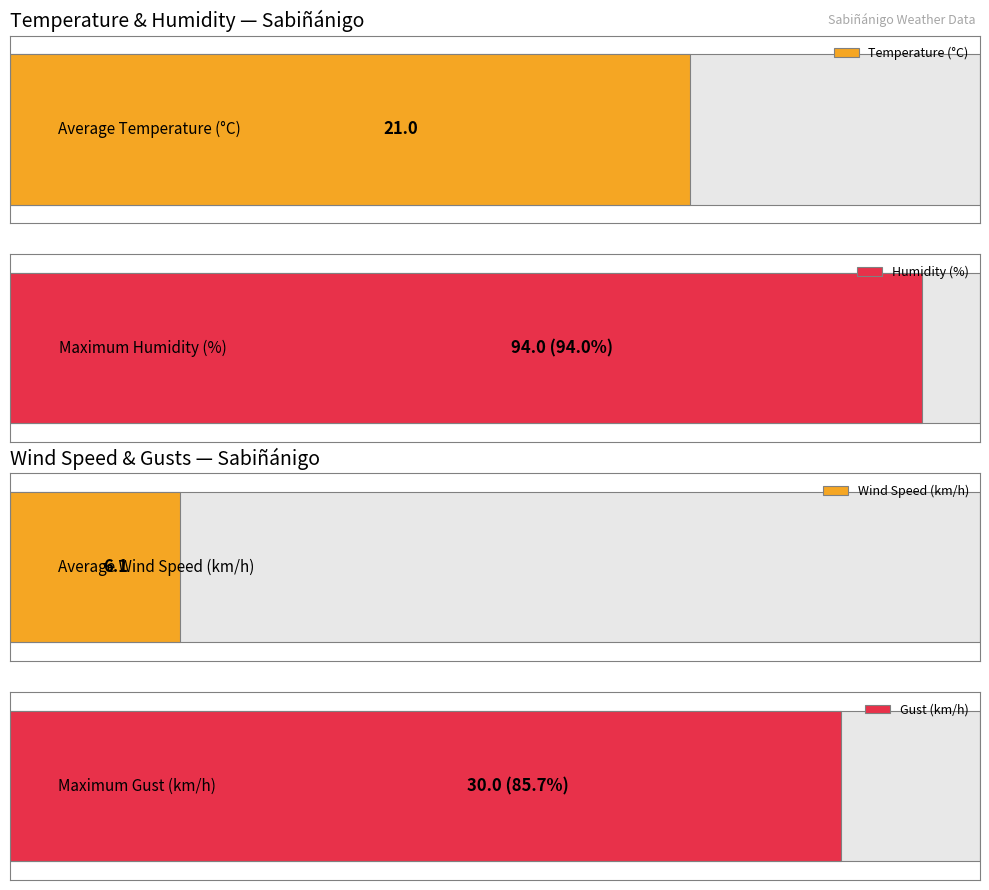

Which series has the largest total across all categories?

Humidity (%)